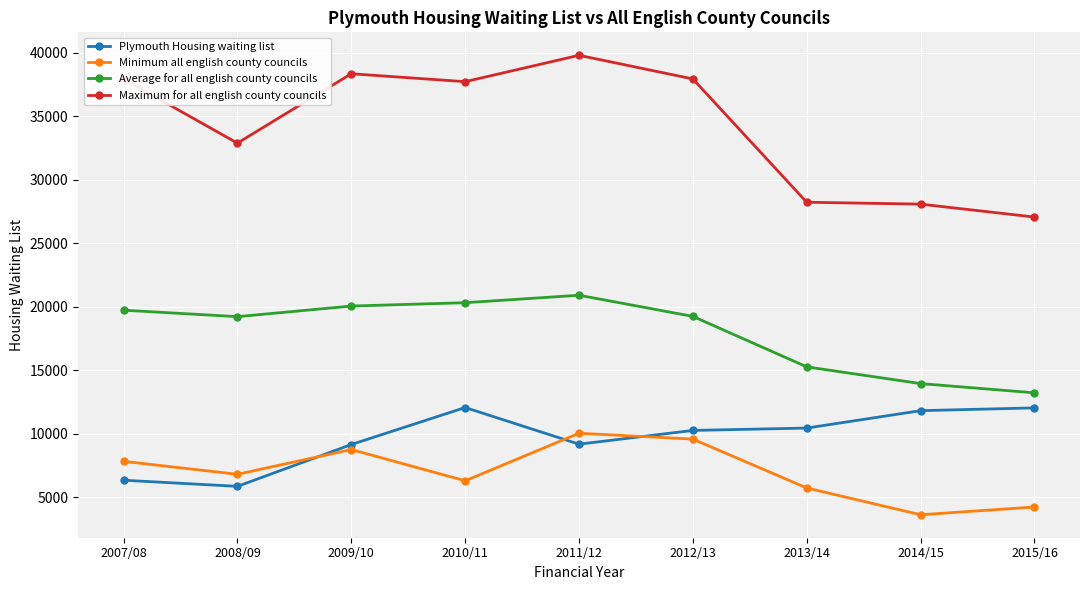

Which series ends up on top after the final intersection of Plymouth Housing waiting list and Minimum all english county councils?

Plymouth Housing waiting list